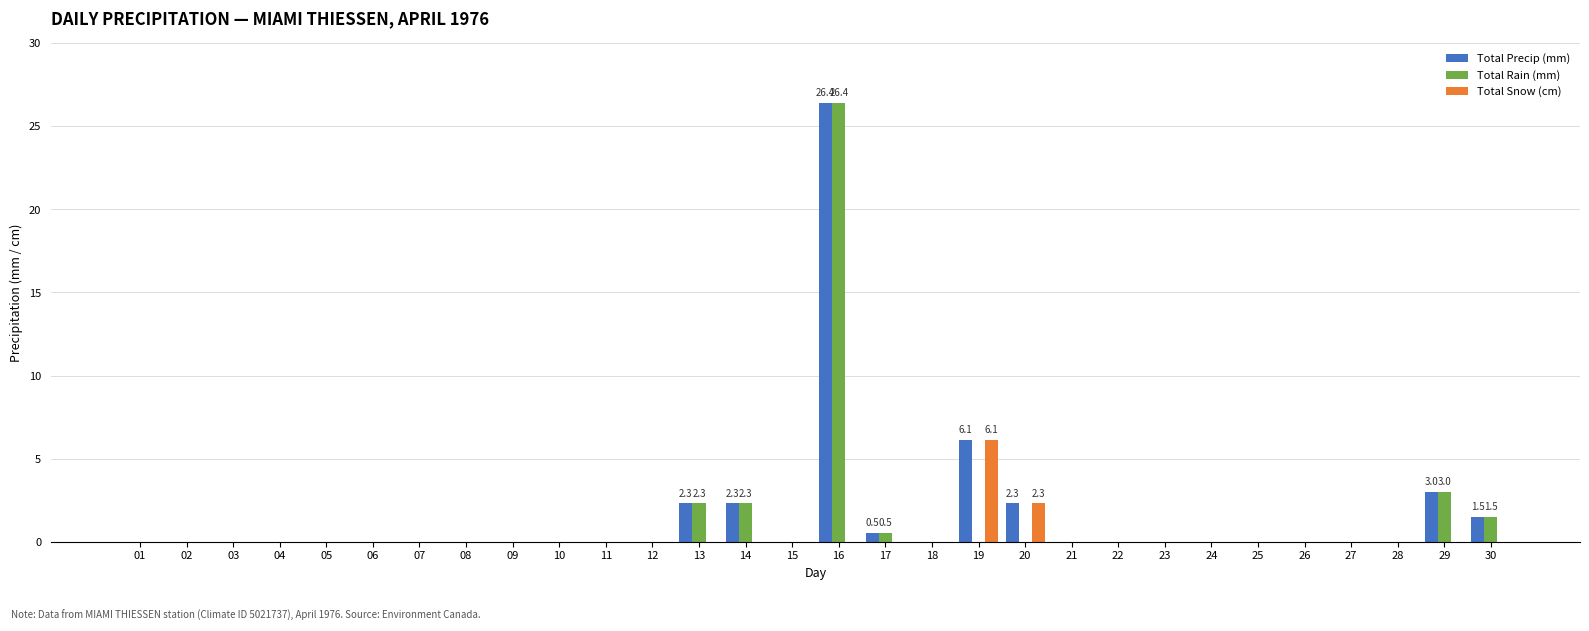

Reading left to right, what are all the values shown in this chart?

Total Precip (mm): 0.0	0.0	0.0	0.0	0.0	0.0	0.0	0.0	0.0	0.0	0.0	0.0	2.3	2.3	0.0	26.4	0.5	0.0	6.1	2.3	0.0	0.0	0.0	0.0	0.0	0.0	0.0	0.0	3.0	1.5
Total Rain (mm): 0.0	0.0	0.0	0.0	0.0	0.0	0.0	0.0	0.0	0.0	0.0	0.0	2.3	2.3	0.0	26.4	0.5	0.0	0.0	0.0	0.0	0.0	0.0	0.0	0.0	0.0	0.0	0.0	3.0	1.5
Total Snow (cm): 0.0	0.0	0.0	0.0	0.0	0.0	0.0	0.0	0.0	0.0	0.0	0.0	0.0	0.0	0.0	0.0	0.0	0.0	6.1	2.3	0.0	0.0	0.0	0.0	0.0	0.0	0.0	0.0	0.0	0.0